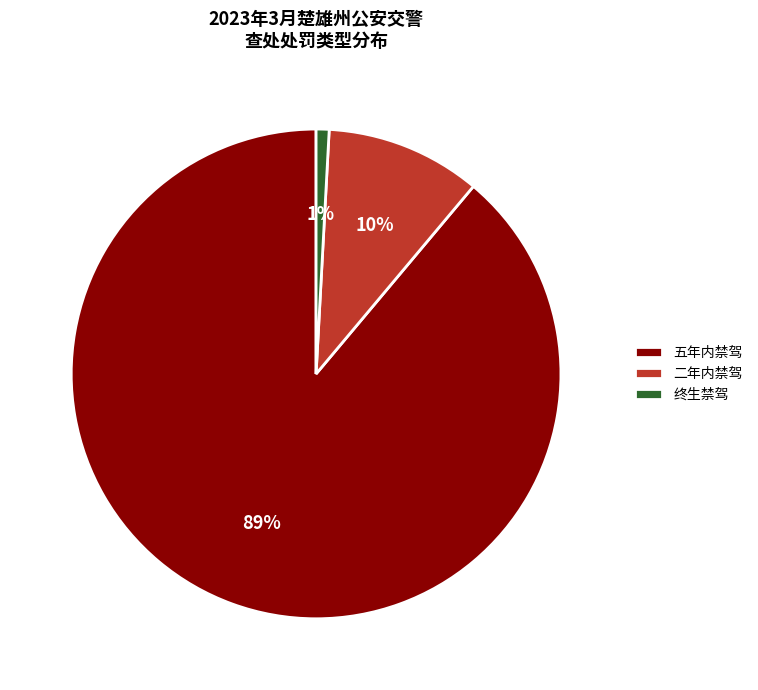

What percentage is the 终生禁驾 slice, to the nearest percent?

1%